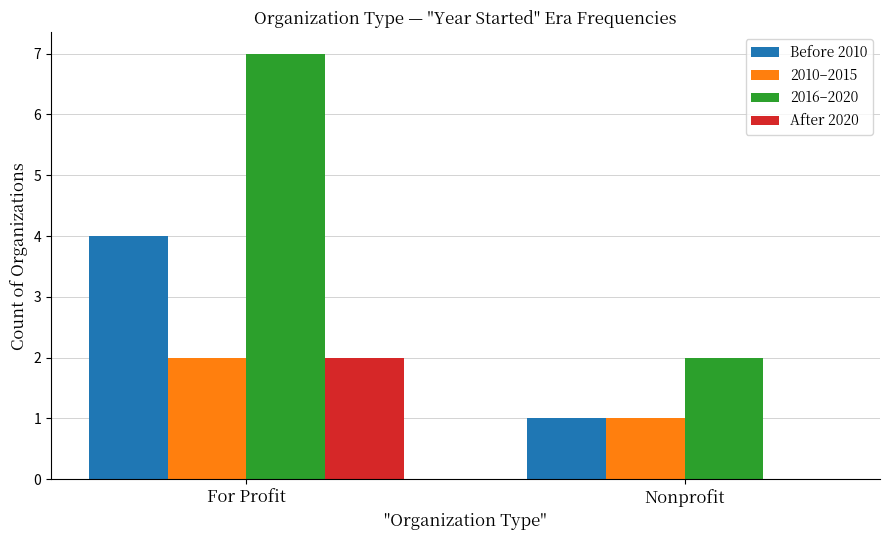

What is the sum of the Before 2010 values at Nonprofit and For Profit?

5